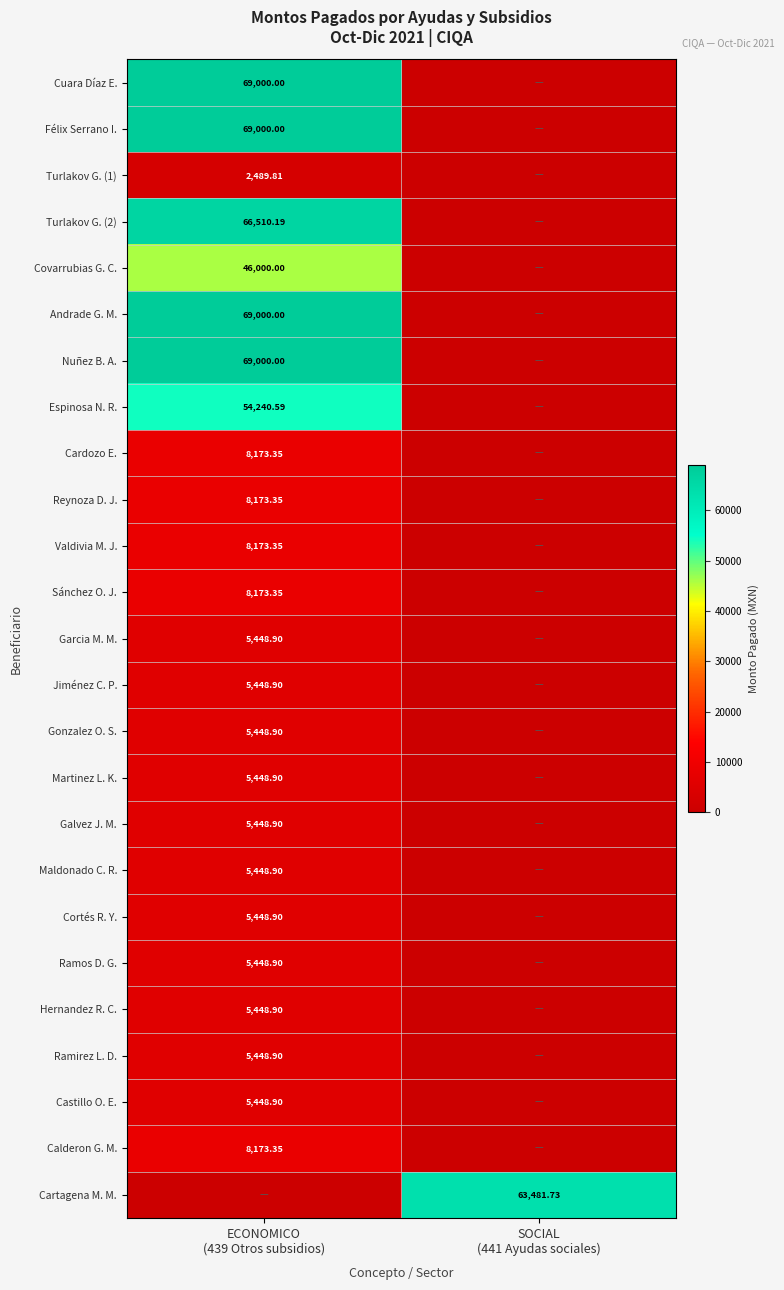

Rank the series at ECONOMICO (439 Otros subsidios) from highest to lowest value.

Cuara Díaz E., Félix Serrano I., Andrade G. M., Nuñez B. A., Turlakov G. (2), Espinosa N. R., Covarrubias G. C., Cardozo E., Reynoza D. J., Valdivia M. J., Sánchez O. J., Calderon G. M., Garcia M. M., Jiménez C. P., Gonzalez O. S., Martinez L. K., Galvez J. M., Maldonado C. R., Cortés R. Y., Ramos D. G., Hernandez R. C., Ramirez L. D., Castillo O. E., Turlakov G. (1), Cartagena M. M.